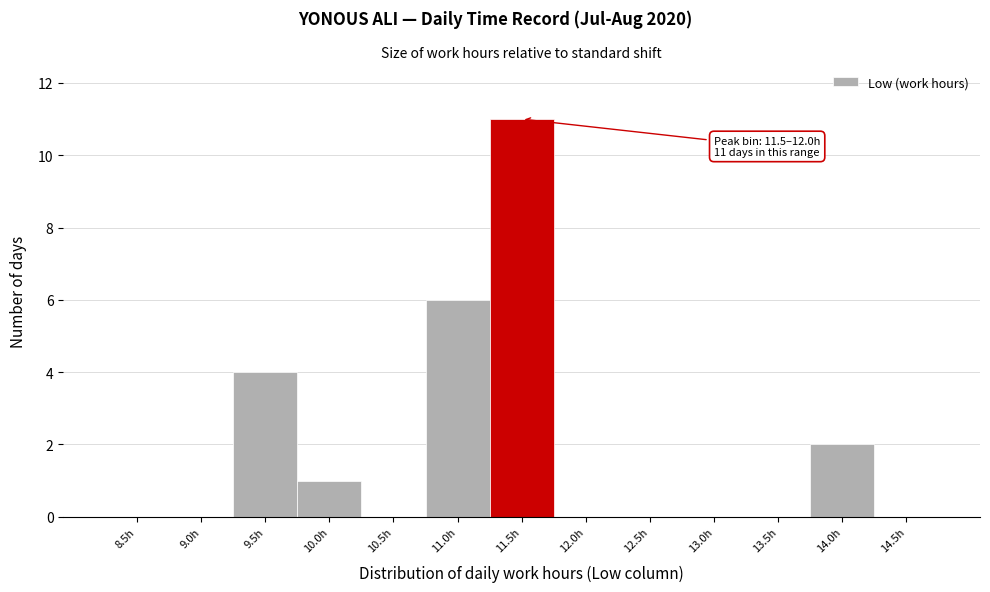

Reading left to right, what are all the values shown in this chart?

8.5h=0	9.0h=0	9.5h=4	10.0h=1	10.5h=0	11.0h=6	11.5h=11	12.0h=0	12.5h=0	13.0h=0	13.5h=0	14.0h=2	14.5h=0